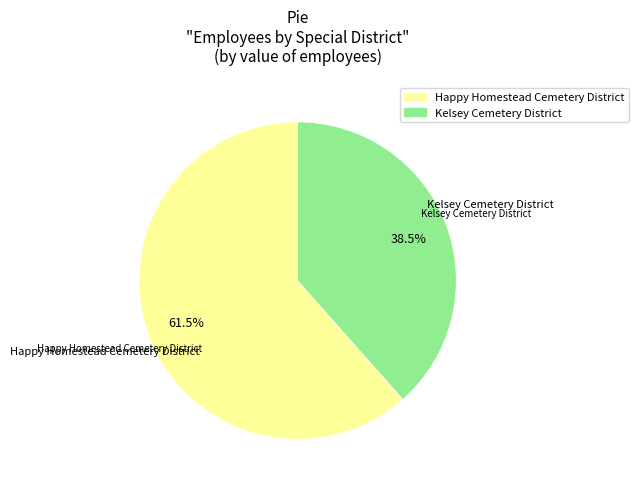

Is Happy Homestead Cemetery District the majority of the pie?

Yes